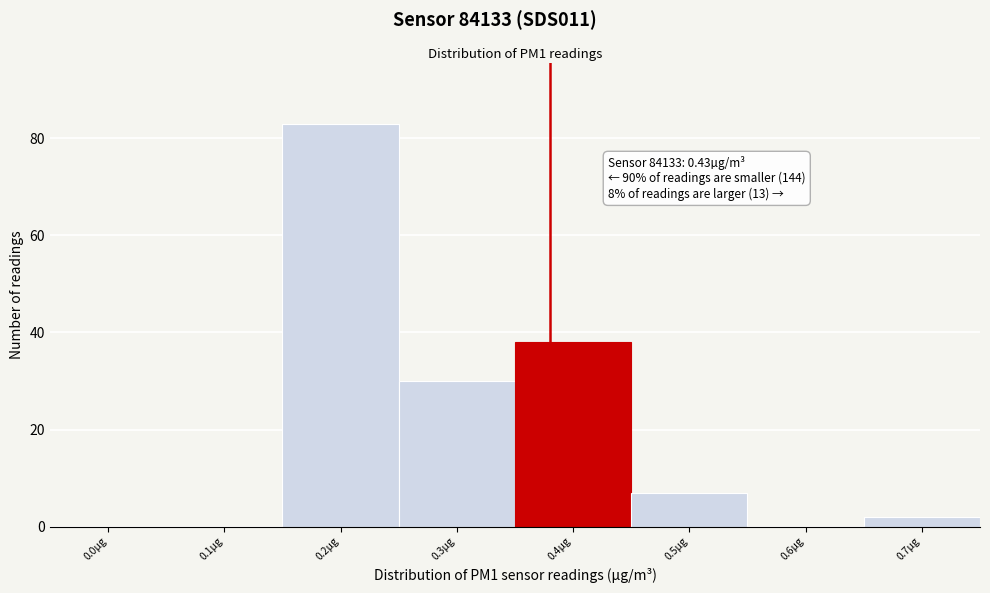

Reading left to right, list all the values displayed in this chart.

0.0µg=0	0.1µg=0	0.2µg=83	0.3µg=30	0.4µg=38	0.5µg=7	0.6µg=0	0.7µg=2